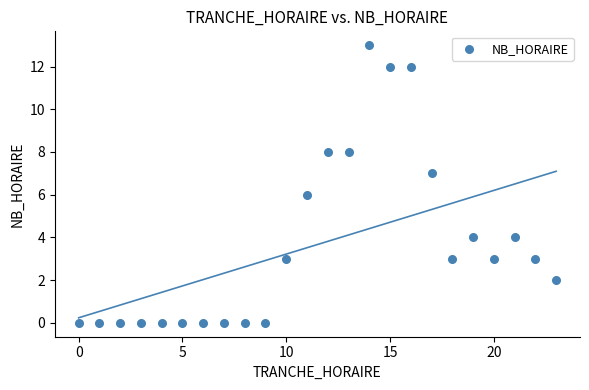

What is the range of X values (max minus min)?

23